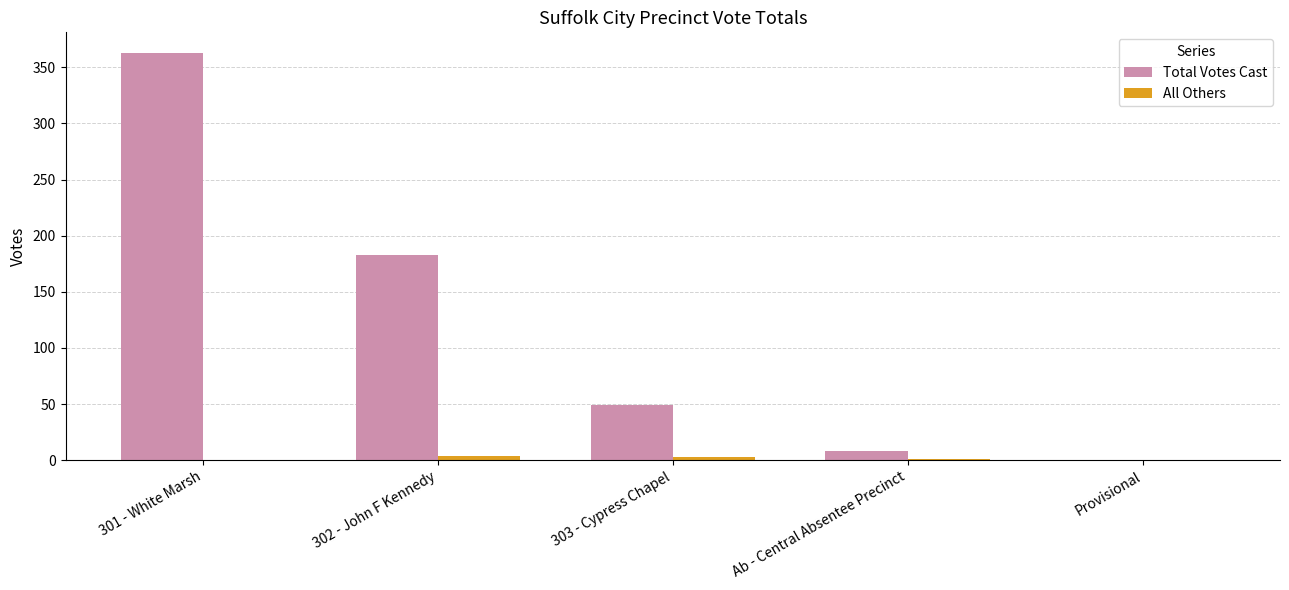

Is it true that Total Votes Cast equals 49 at 303 - Cypress Chapel?

True